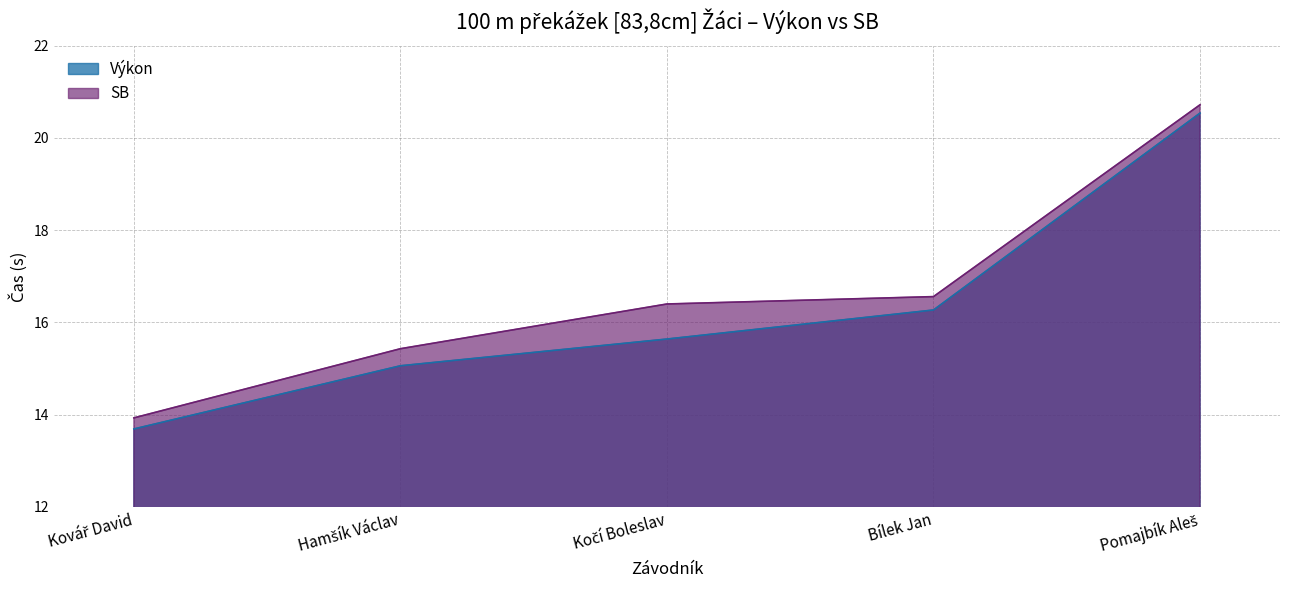

What is the lowest value of the SB series?

13.9